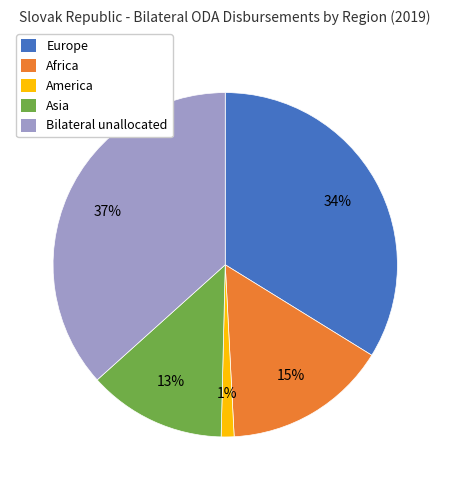

Which slice is the smallest?

America